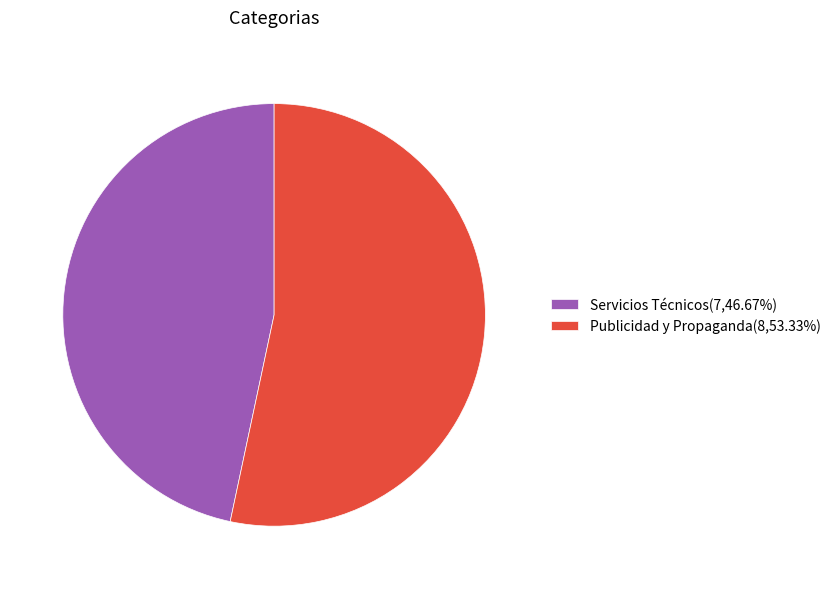

Does Publicidad y Propaganda account for over 50% of the chart?

Yes